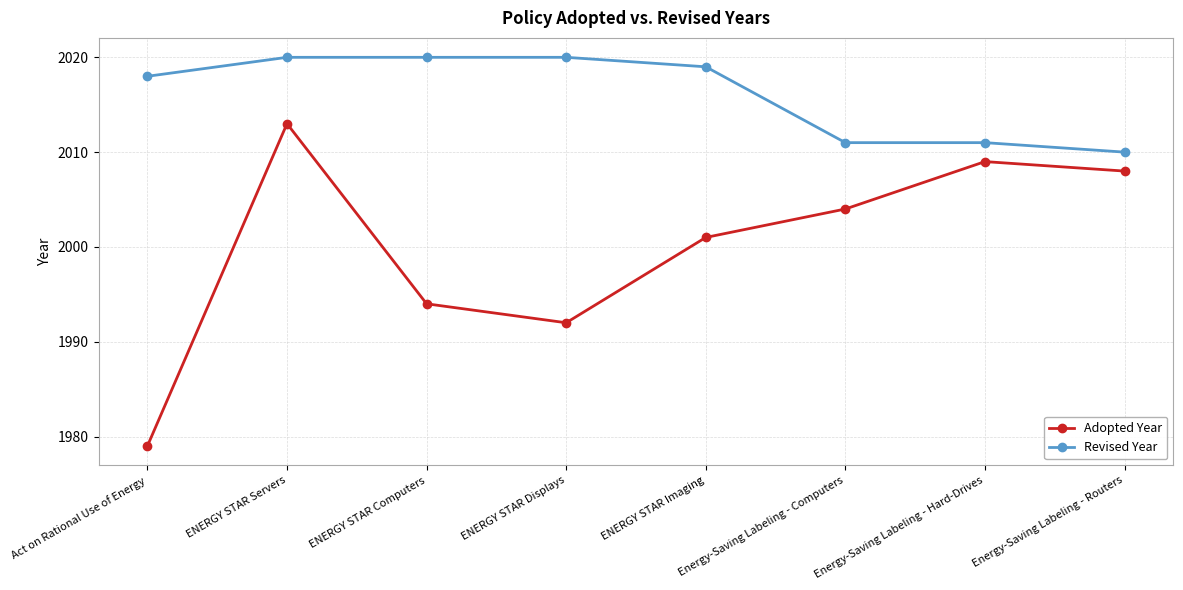

What is the value of the Adopted Year point at the 7th from the left?

2009